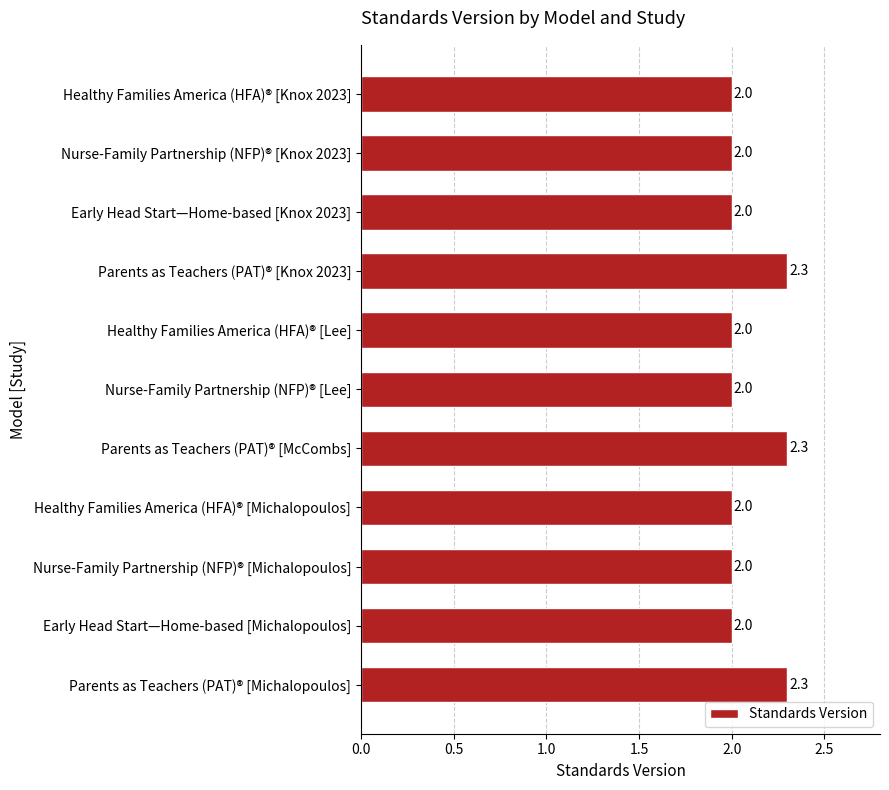

How many bars are there in total?

11